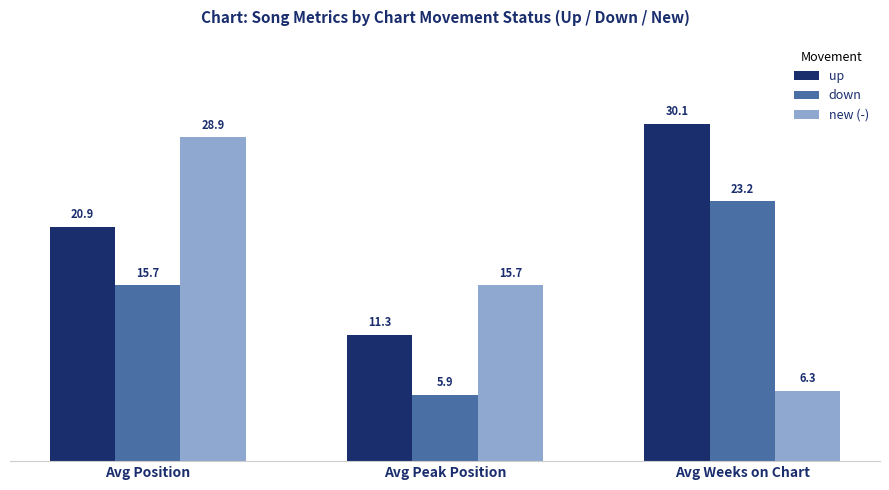

What is the maximum value shown in the chart?

30.1